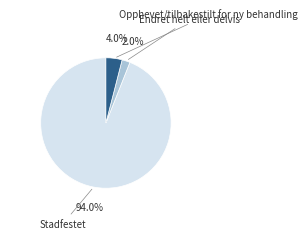

Combined, what portion of the pie is Opphevet/tilbakestilt for ny behandling and Stadfestet?

98.0%